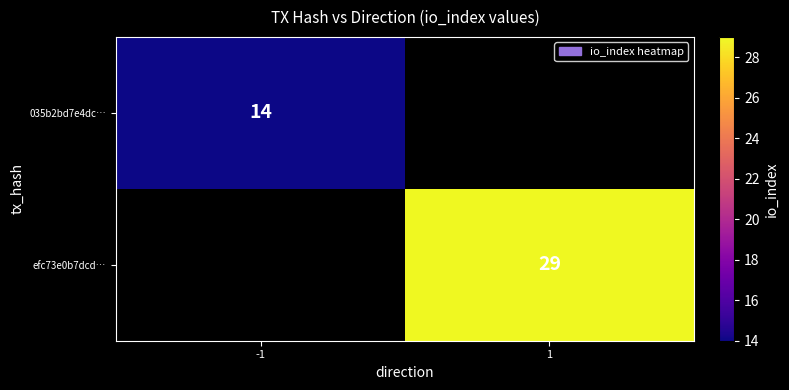

The value of 035b2bd7e4dc… at -1 is 14. True or false?

True